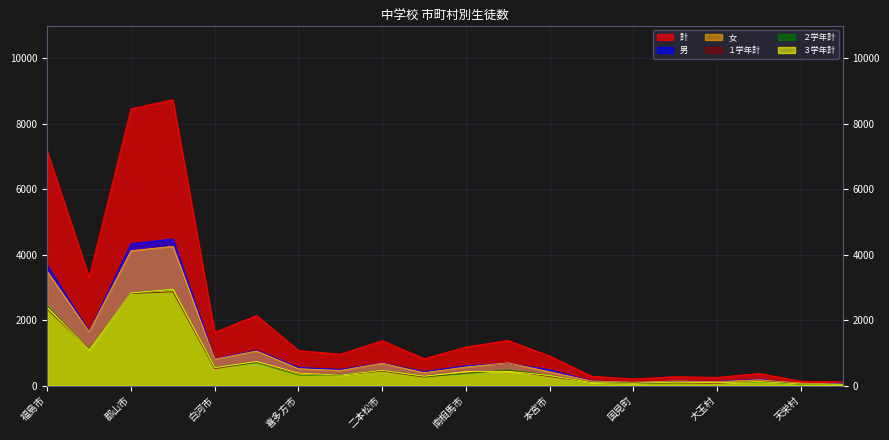

What are all the series names shown in the legend?

計, 男, 女, １学年計, ２学年計, ３学年計